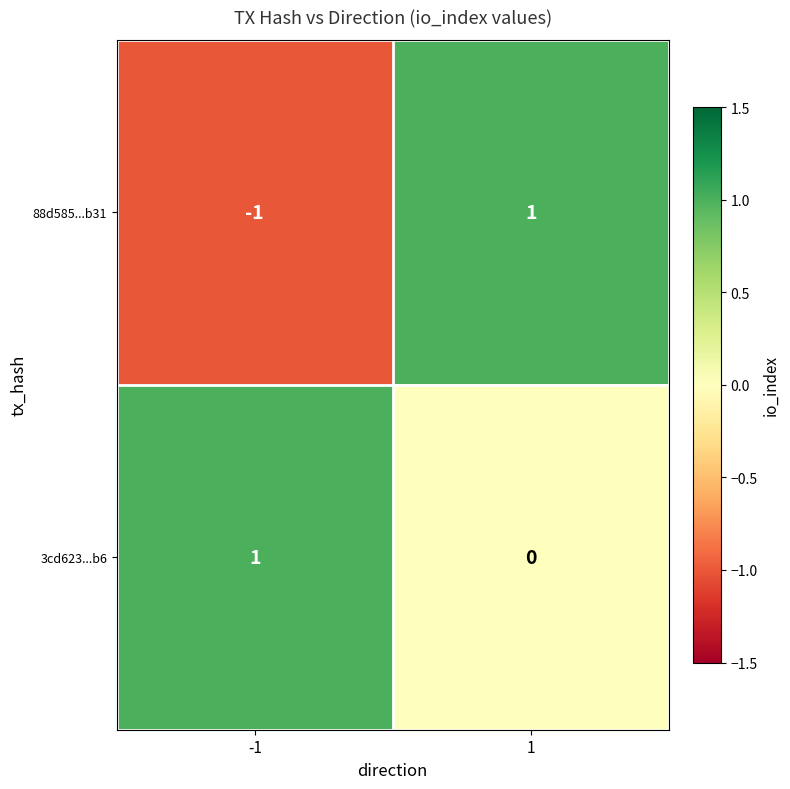

At which category is the sum across all series the highest?

1